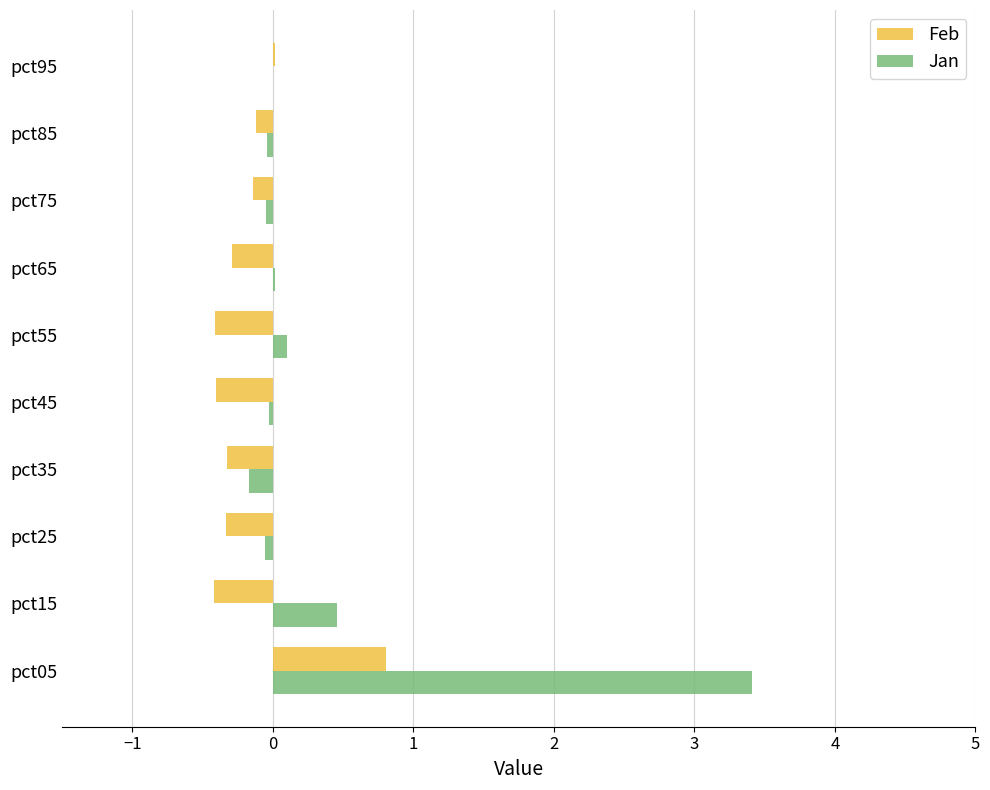

Count the number of data series in this chart.

2